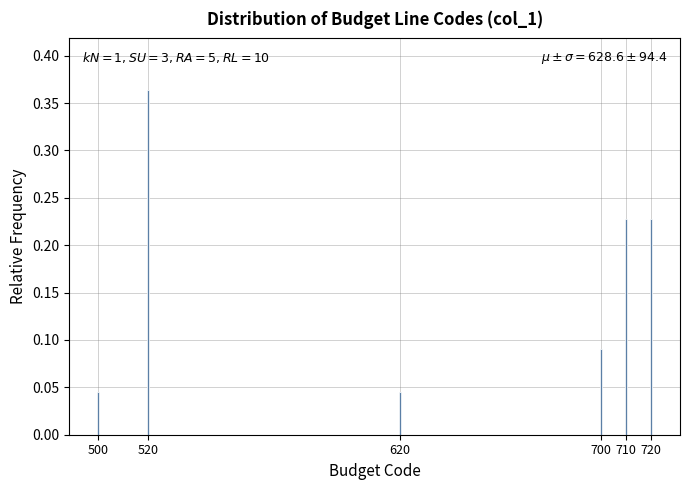

Count the values in the range 0 to 1.

6